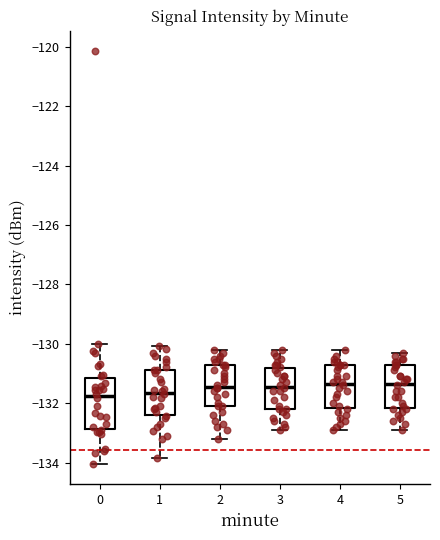

Reading left to right, read every box against the y-axis: the position of its median line, the range the box covers, and the ends of its whiskers. The values are not printed on the chart, so give them approximately, as read against the axis.

0: median -131.8, box -132.8 to -131.2, whiskers -134.0 to -130.0
1: median -131.6, box -132.4 to -130.8, whiskers -133.8 to -130.0
2: median -131.4, box -132.0 to -130.8, whiskers -133.2 to -130.2
3: median -131.4, box -132.2 to -130.8, whiskers -132.8 to -130.2
4: median -131.4, box -132.2 to -130.8, whiskers -132.8 to -130.2
5: median -131.4, box -132.2 to -130.8, whiskers -132.8 to -130.2